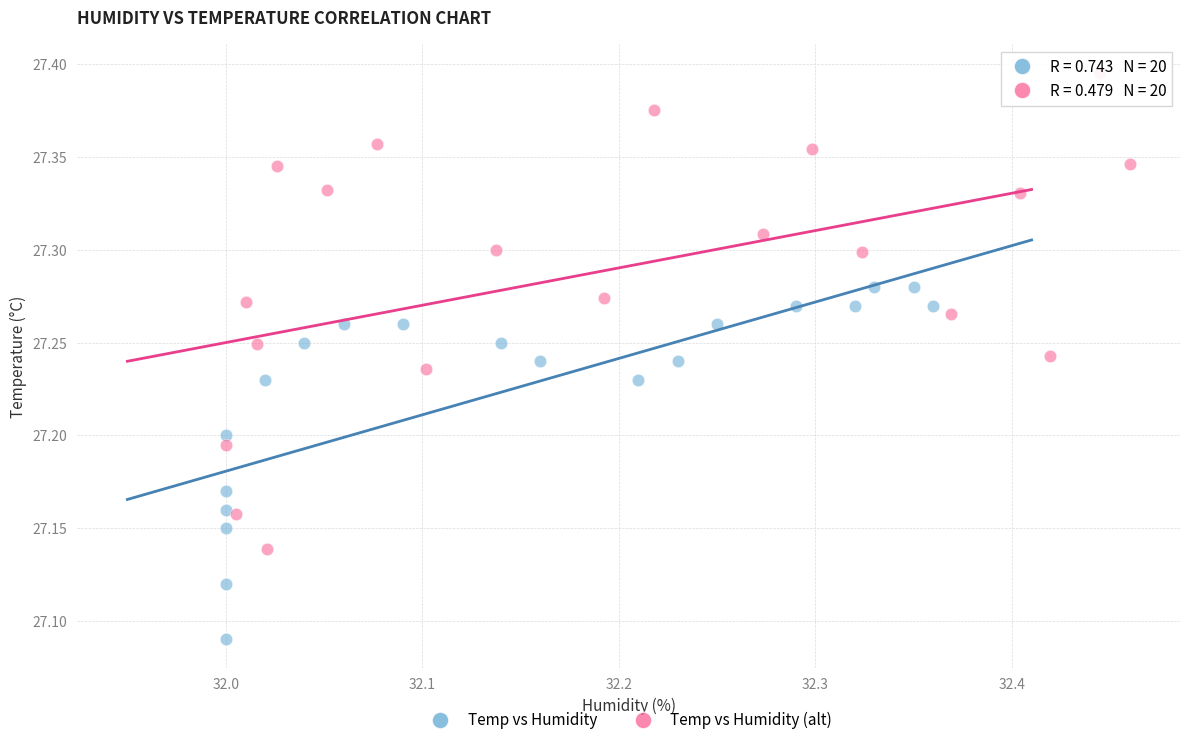

Which series contains the lowest Y value?

Temp vs Humidity